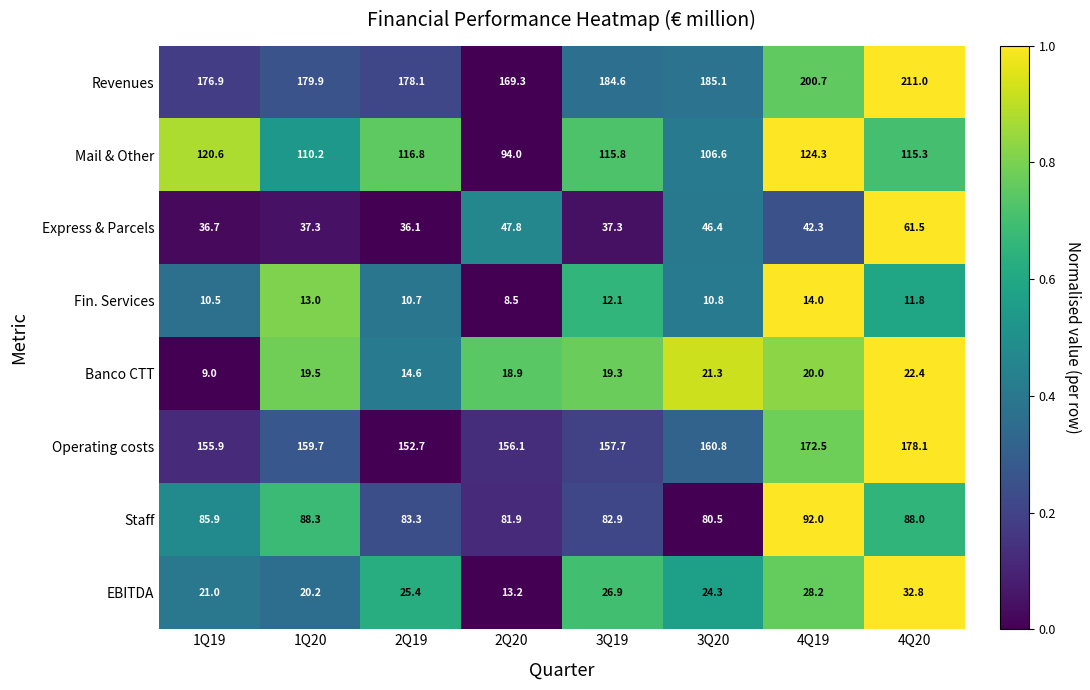

What is the sum of all Staff values?

682.8